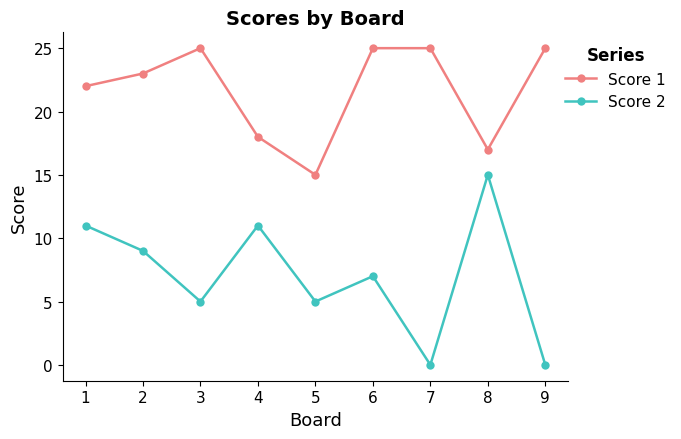

What is the difference between the maximum and minimum values in the Score 1 series?

10